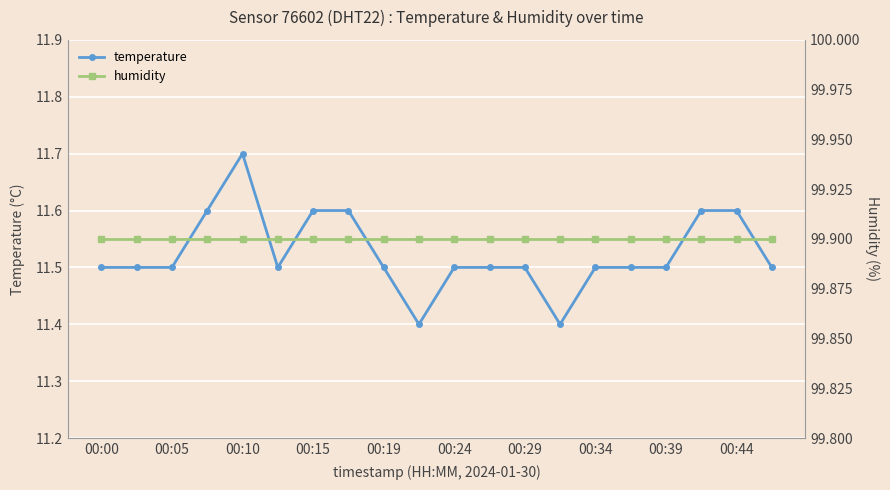

The value of temperature at 00:19 is 16.7. True or false?

False